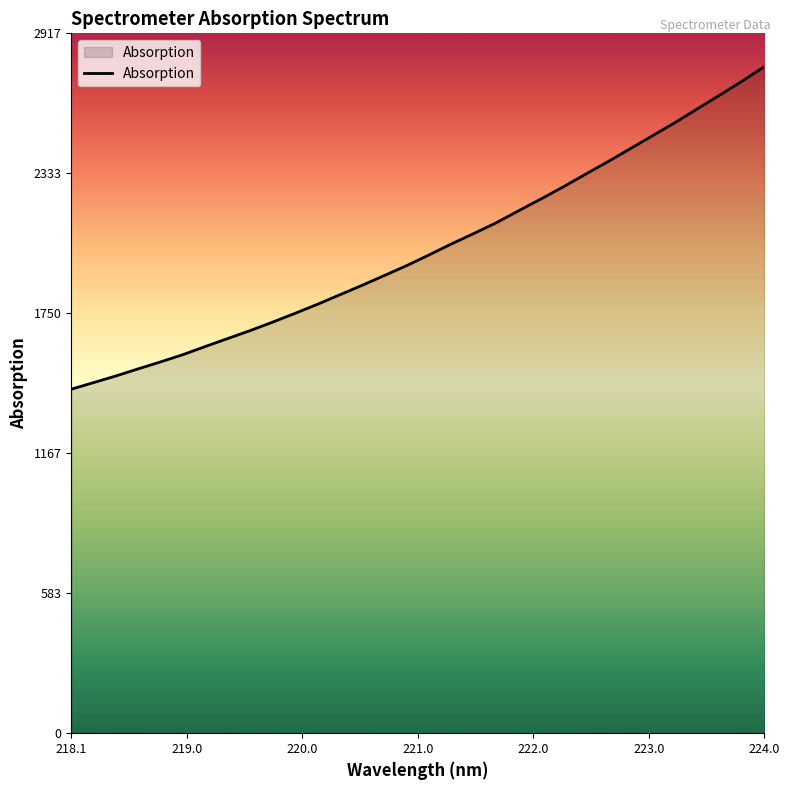

What is the average value?

2019.6